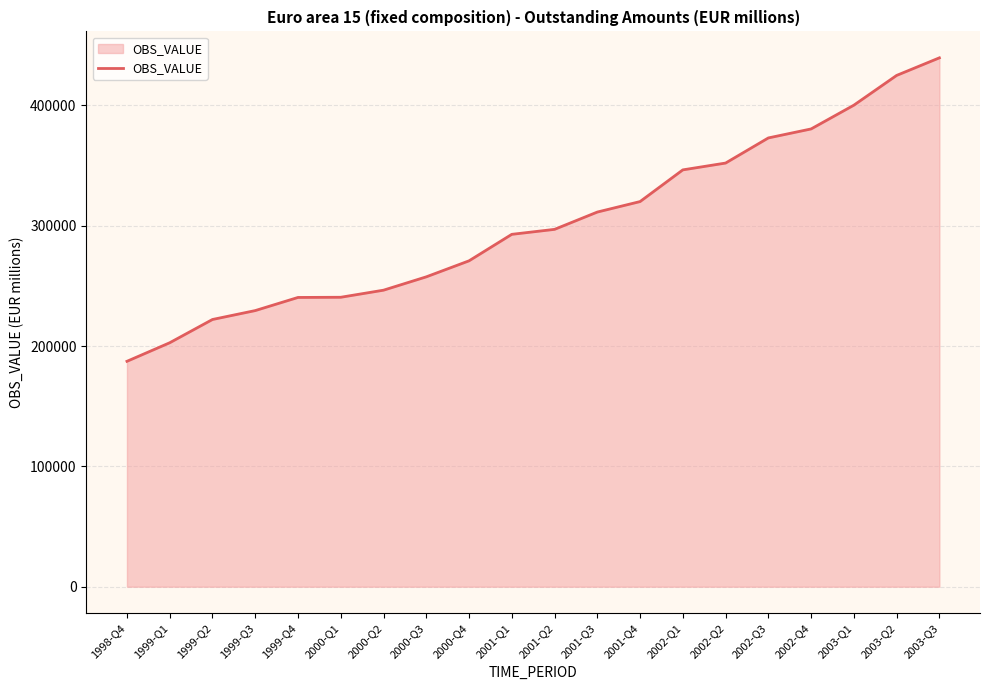

What is the average value?

301800.2